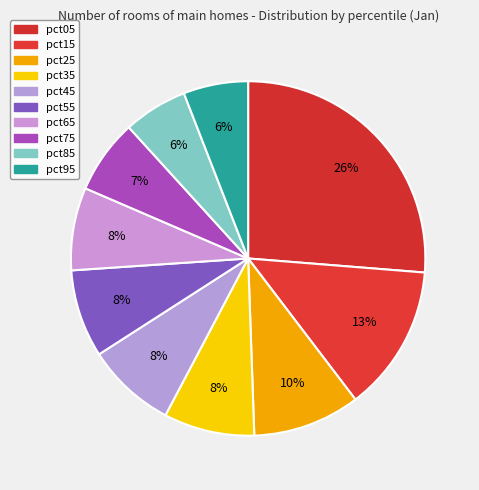

What is the ratio of the value at pct25 to the value at pct35?

1.2